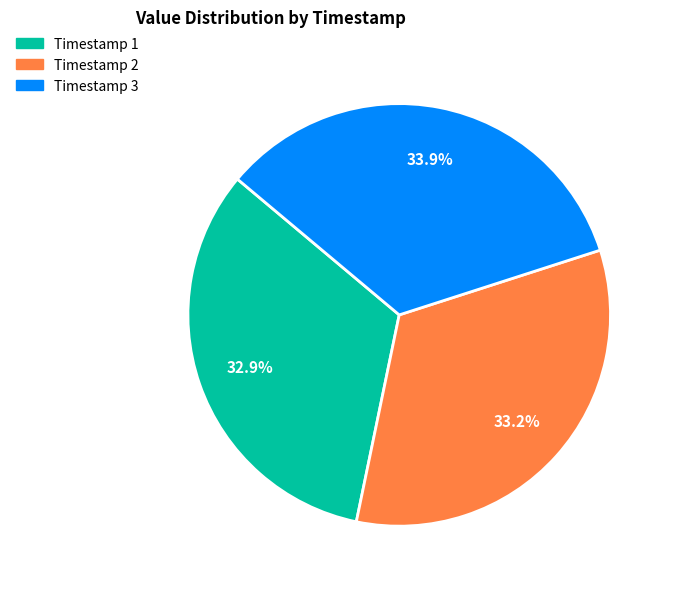

Is there a majority slice in this chart?

No